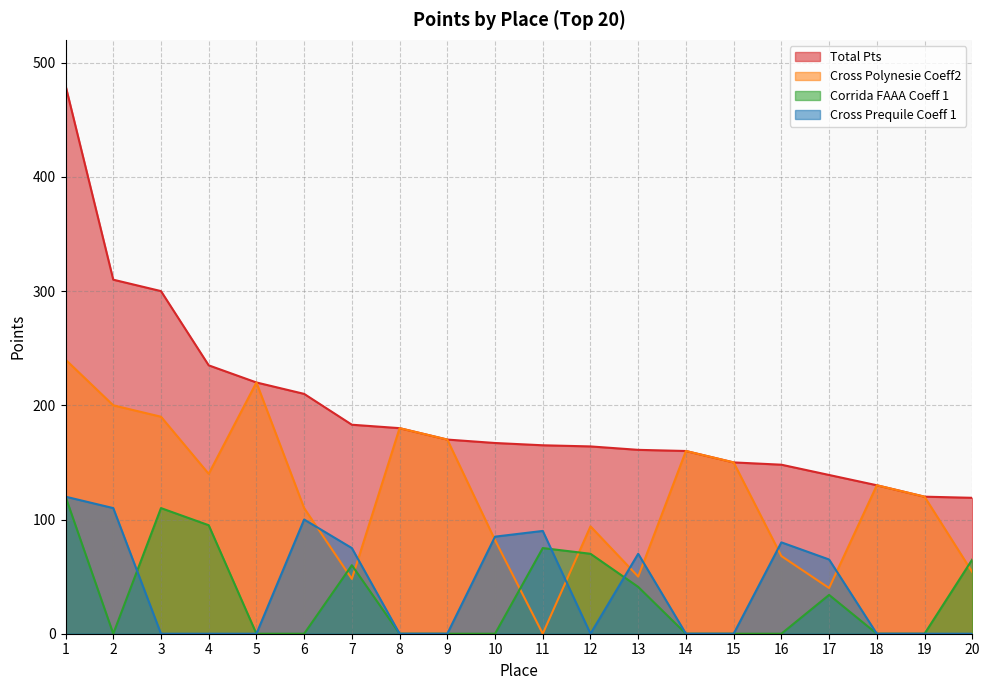

Between 1 and 9, which series saw the biggest shift?

Total Pts